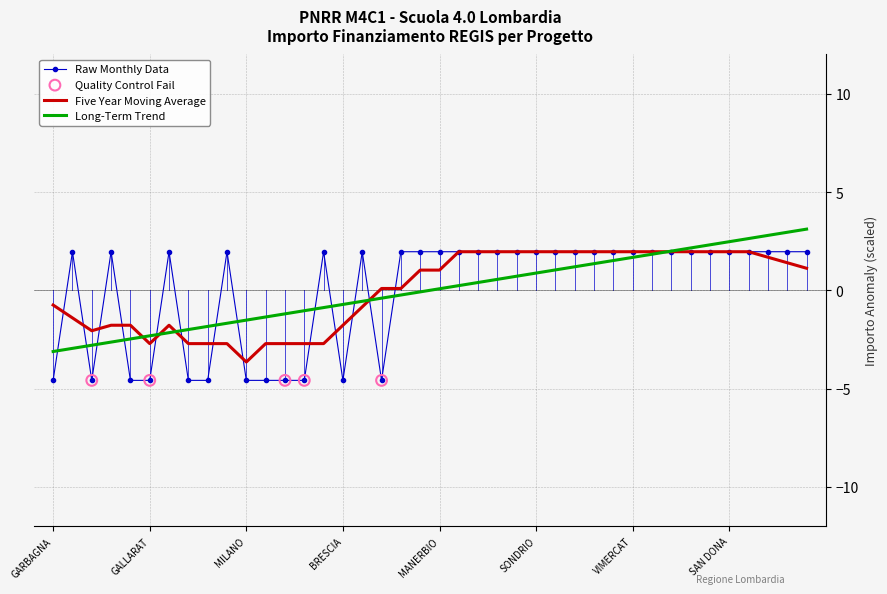

Which series has the widest spread of values?

Raw Monthly Data